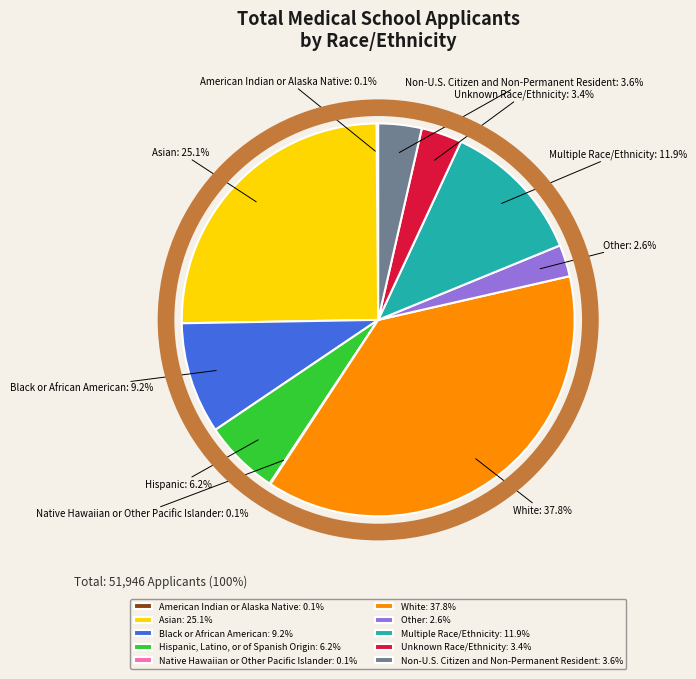

What percentage do Hispanic, Latino, or of Spanish Origin and Non-U.S. Citizen and Non-Permanent Resident together represent?

9.8%